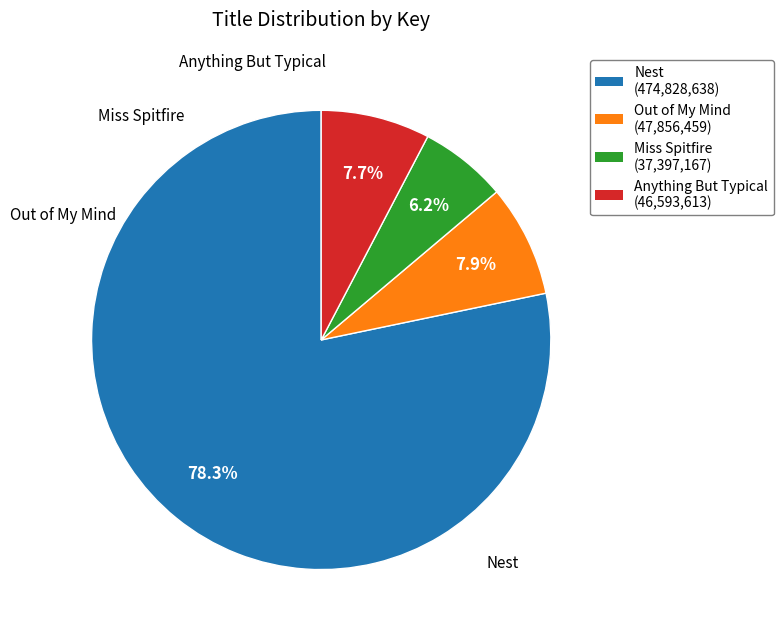

What is the largest slice in the pie chart?

Nest